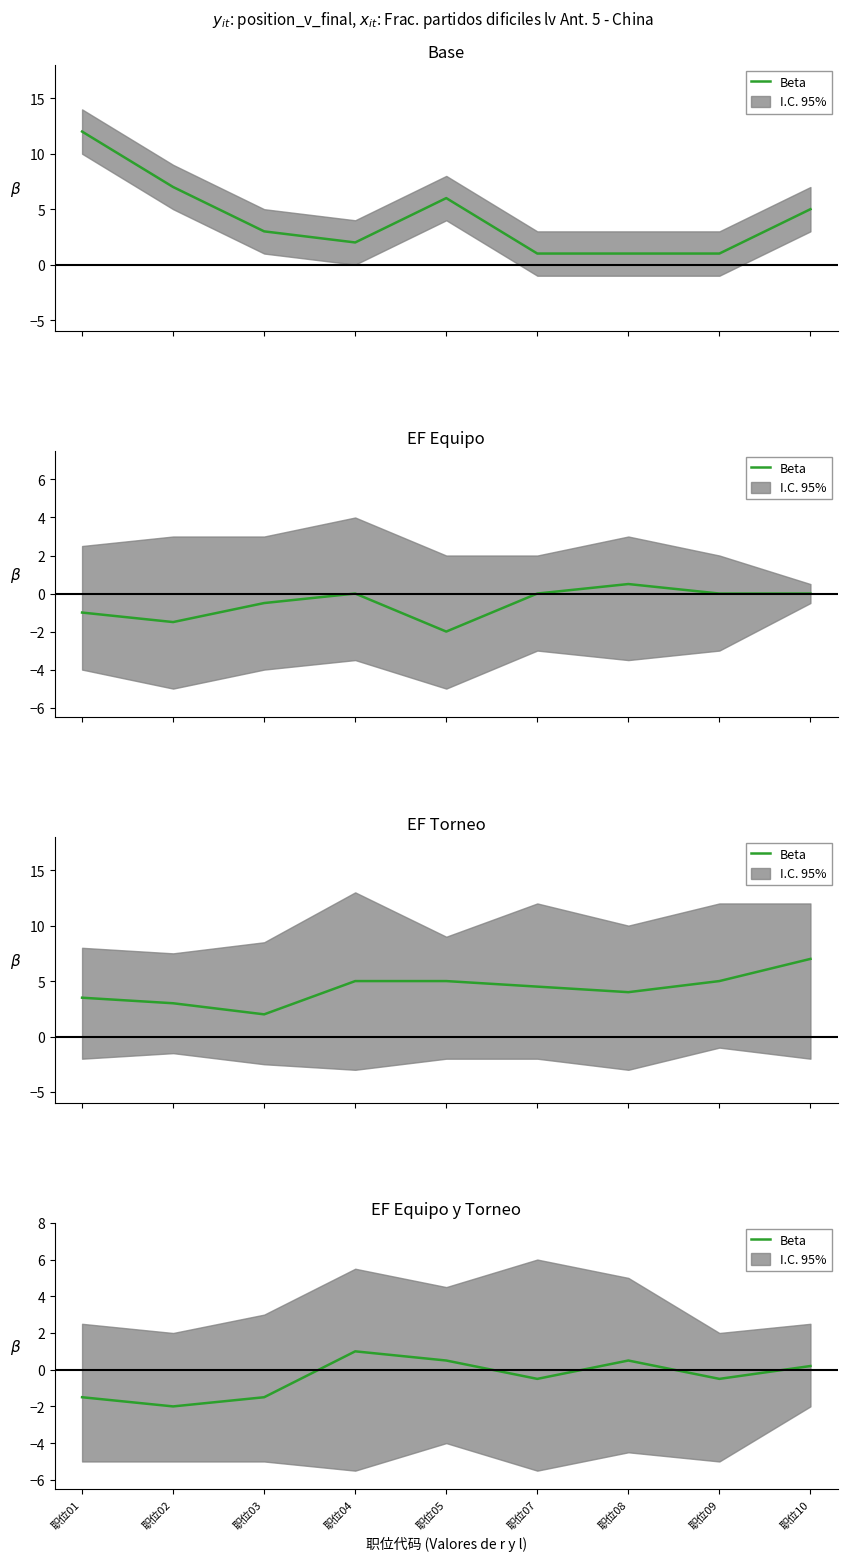

How many lines are shown in the chart?

1